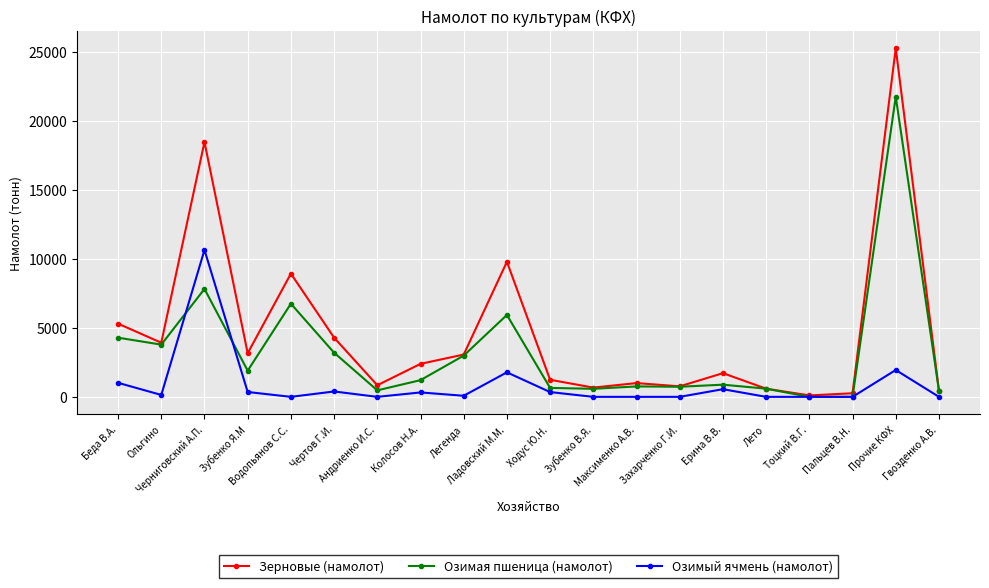

The value of Зерновые (намолот) at Ладовский М.М. is 9790. True or false?

True